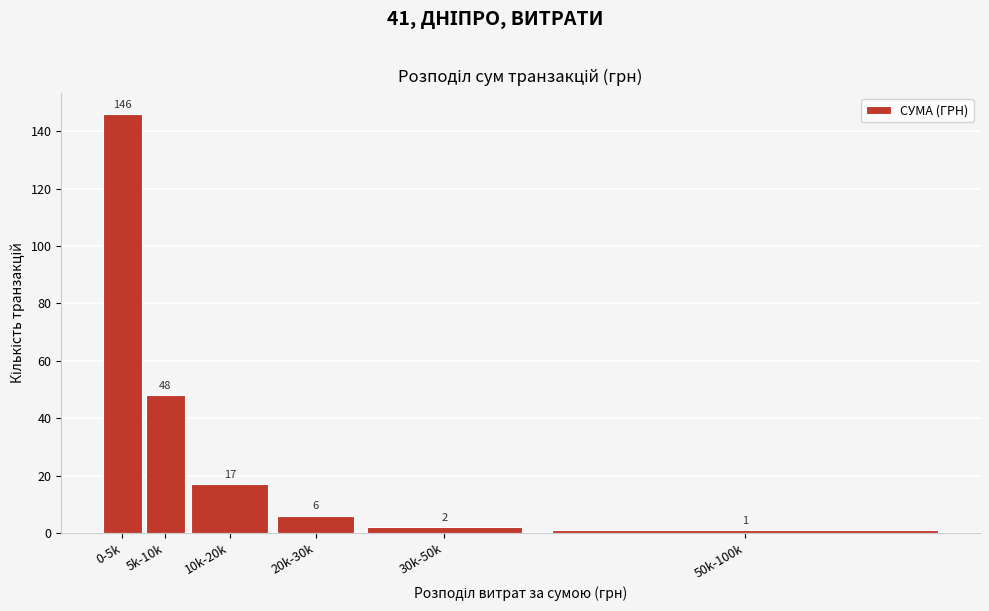

Reading right to left, what are all the values shown in this chart?

50k-100k=1	30k-50k=2	20k-30k=6	10k-20k=17	5k-10k=48	0-5k=146